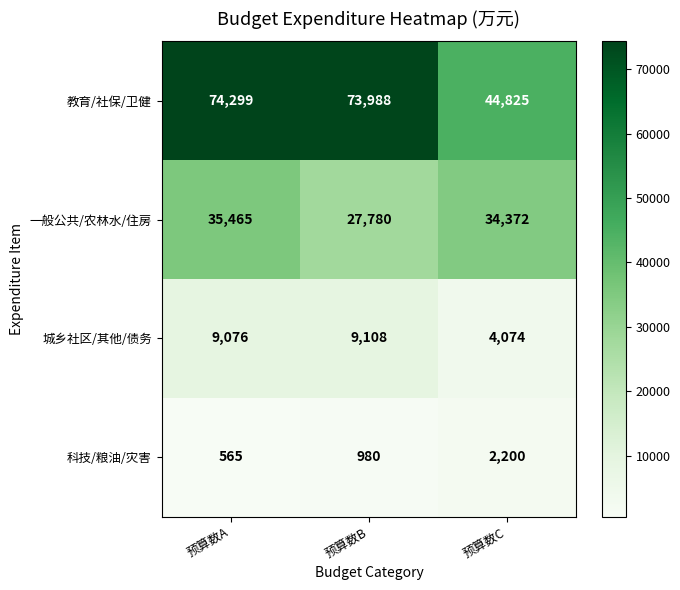

How many 一般公共/农林水/住房 values are between 27780 and 35465?

3